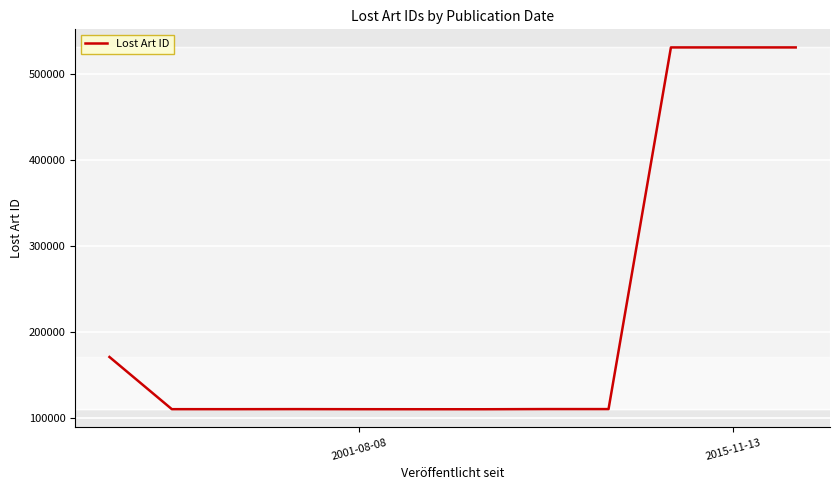

What is the greatest value displayed?

530335